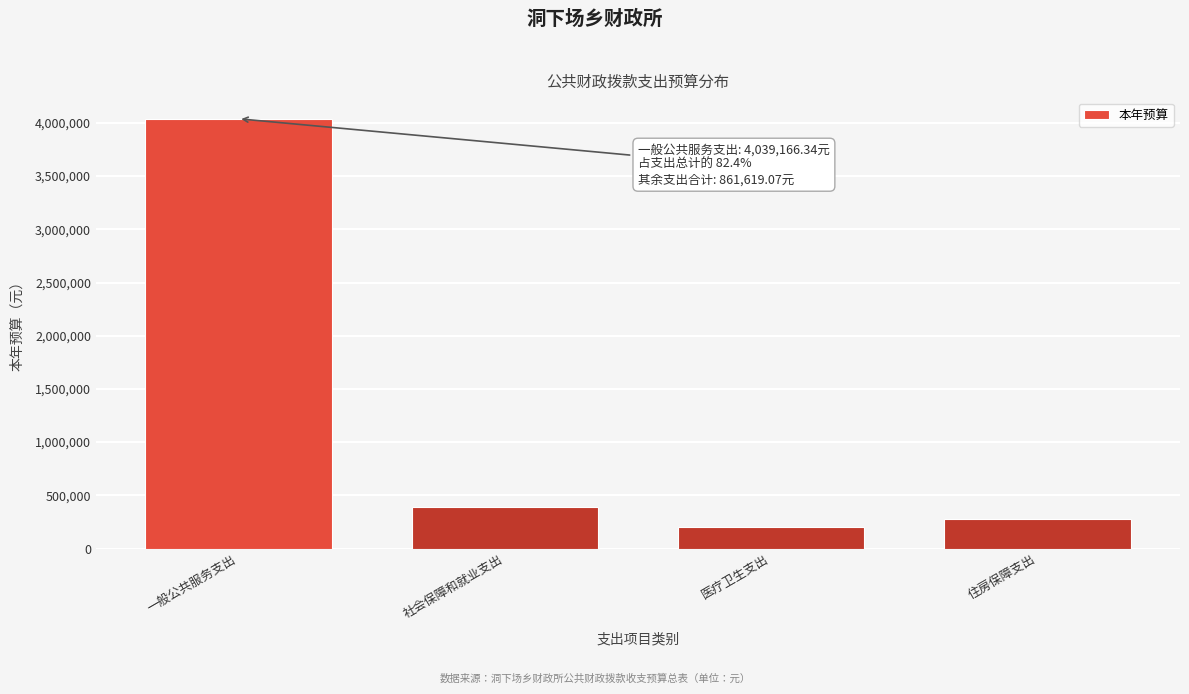

Reading left to right, list all the values displayed in this chart.

4039166.3	390752.7	197836.4	273030.0